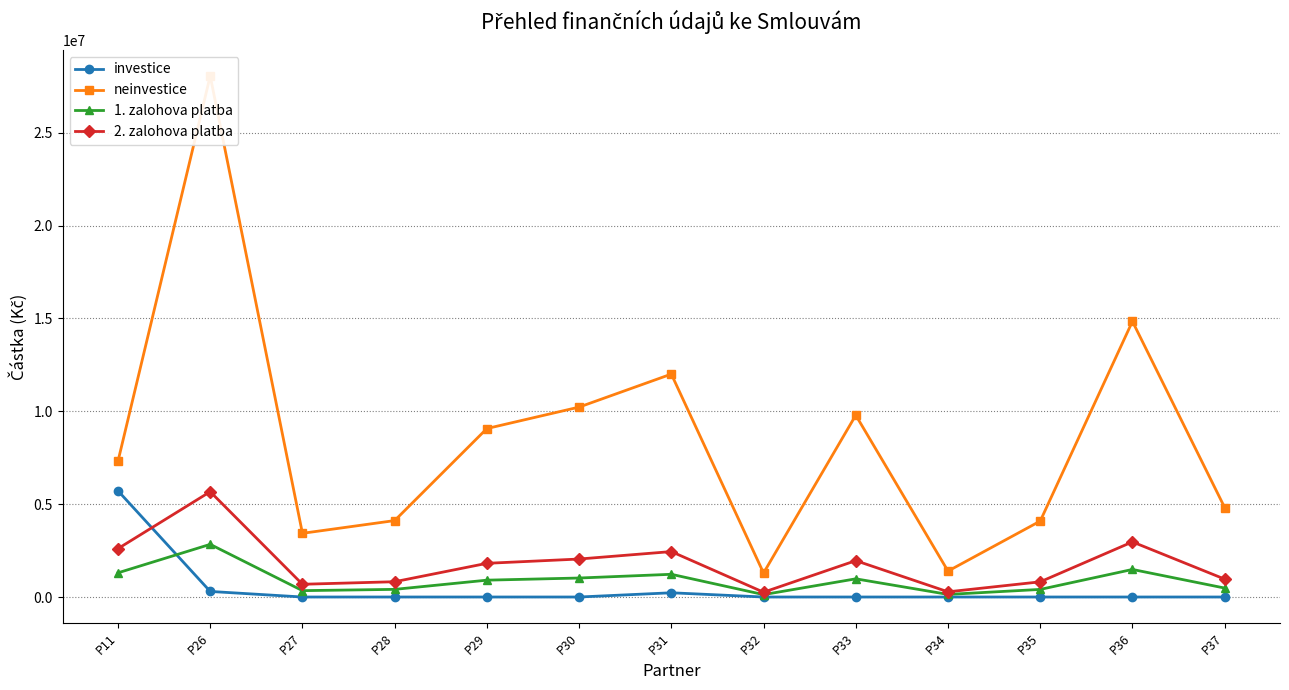

Between P31 and P32, which series saw the biggest shift?

neinvestice